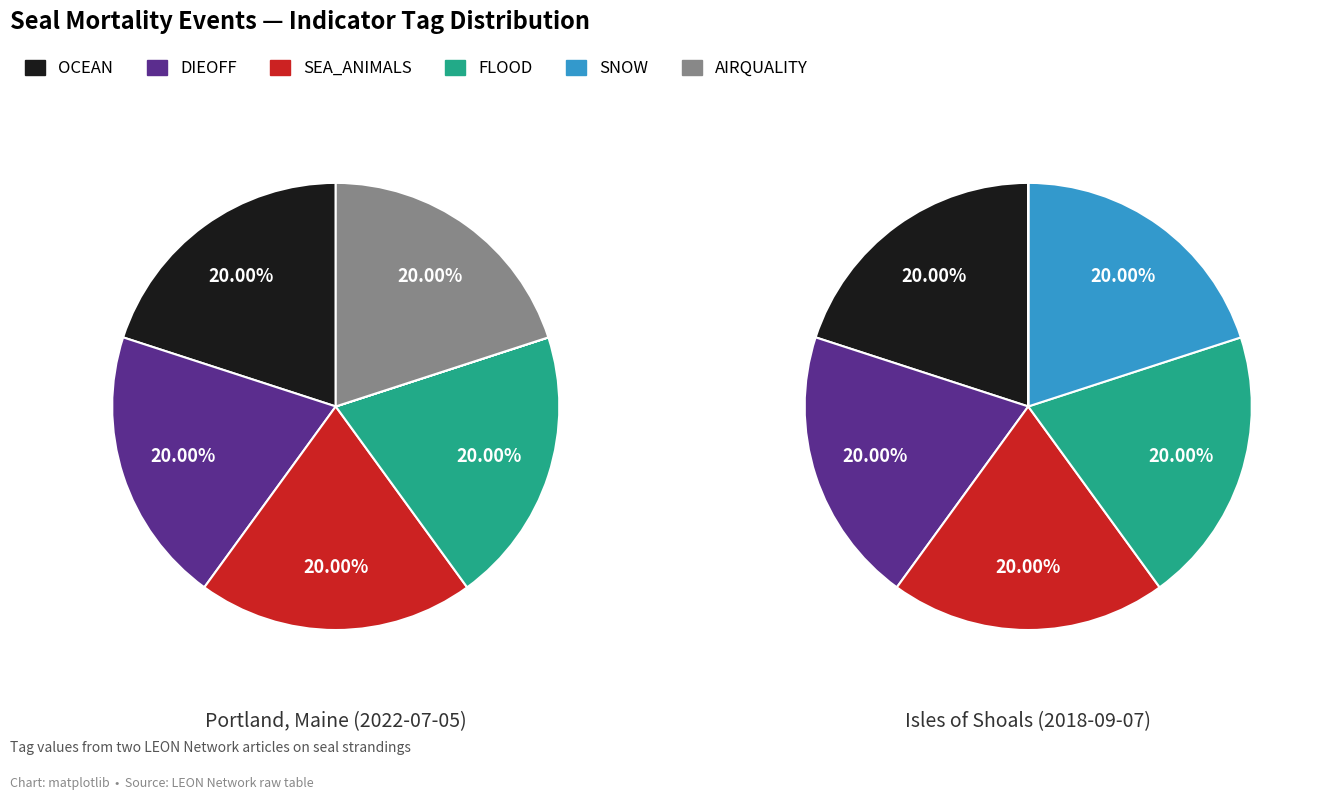

Which series has the widest spread of values?

SNOW